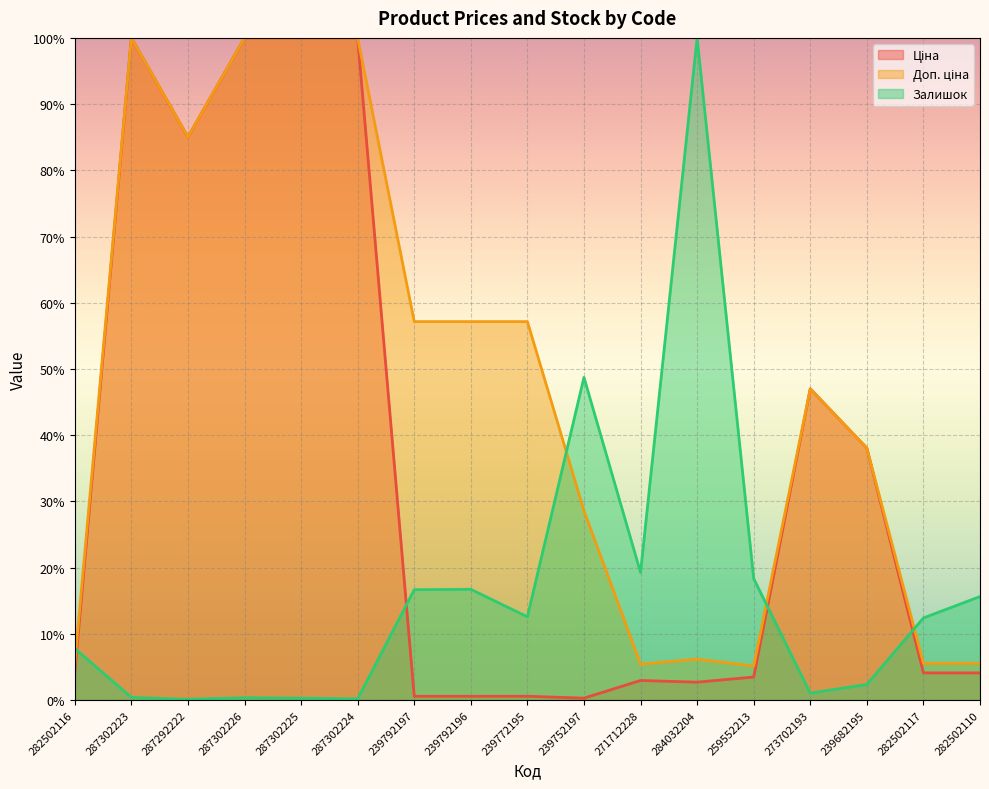

Rank the series by their maximum value, from highest to lowest.

Ціна, Доп. ціна, Залишок